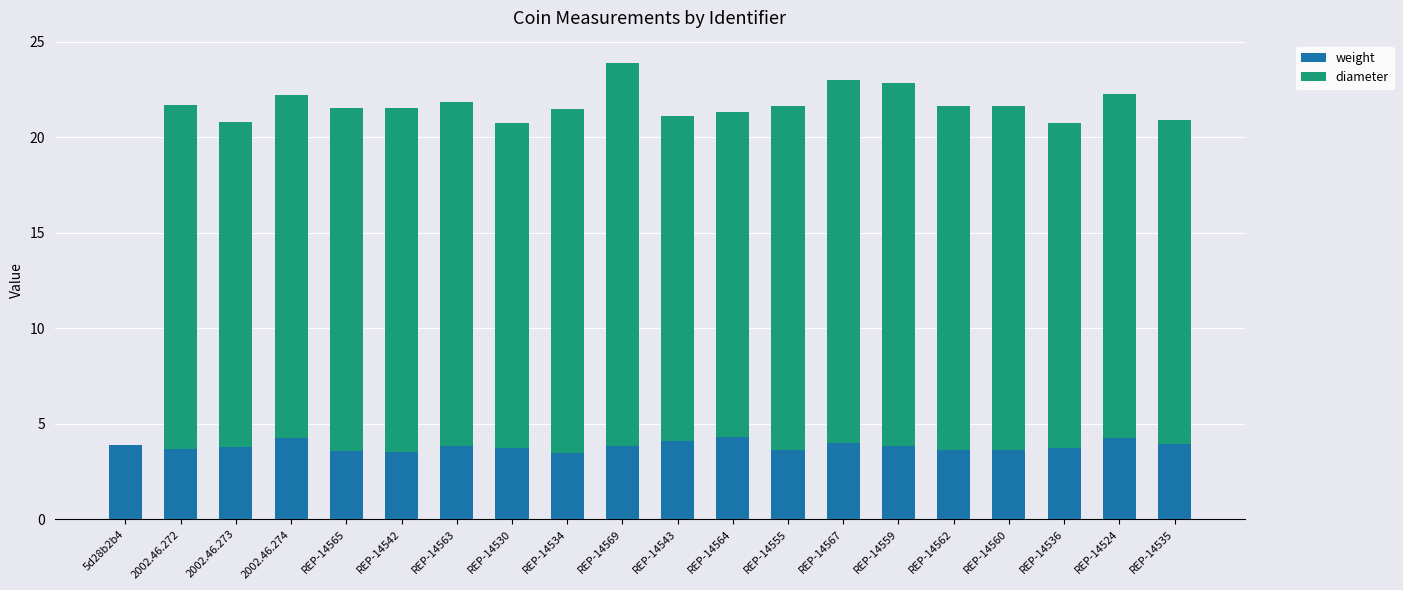

What is the average value of the weight series?

3.8